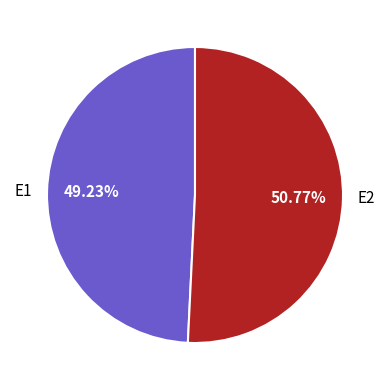

Which slice is the largest?

E2